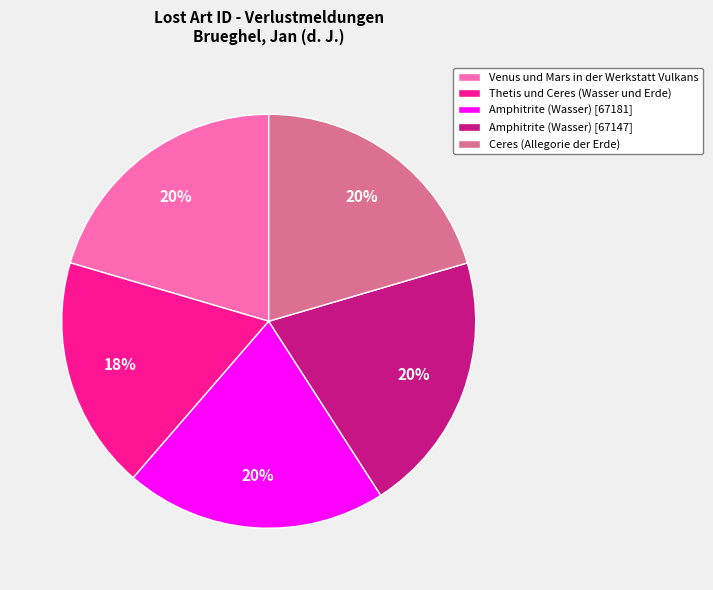

Is the sum of Amphitrite (Wasser) [67181] and Amphitrite (Wasser) [67147] greater than half?

No